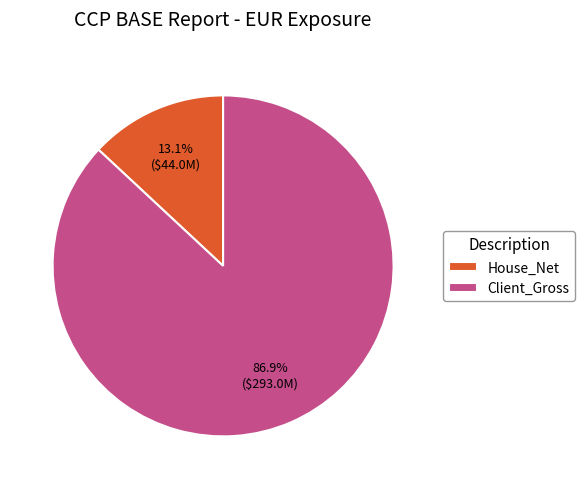

To the nearest percent, what portion does House_Net represent?

13%